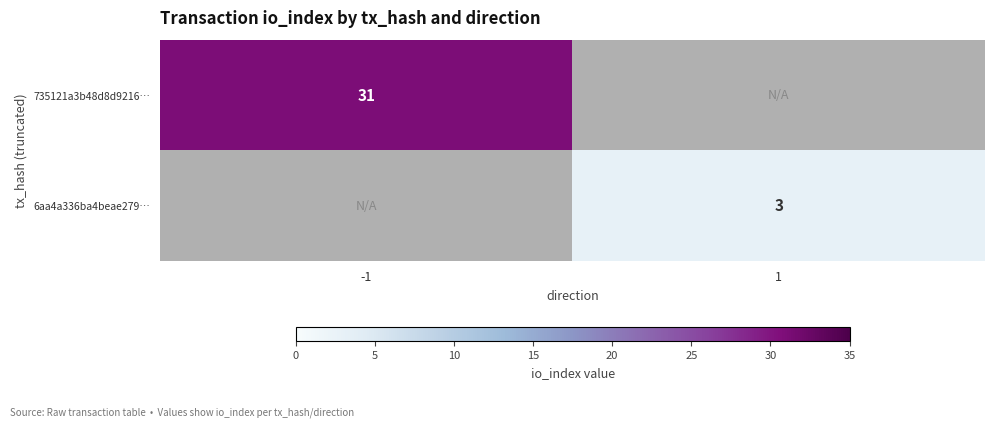

Is the value of 735121a3b48d8d9216… at -1 greater than the value of 6aa4a336ba4beae279… at 1?

Yes